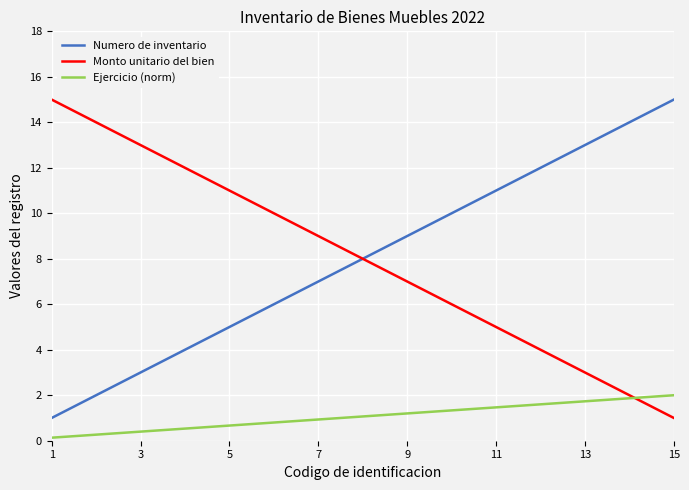

True or false: Ejercicio (norm) and Numero de inventario intersect in this chart.

False